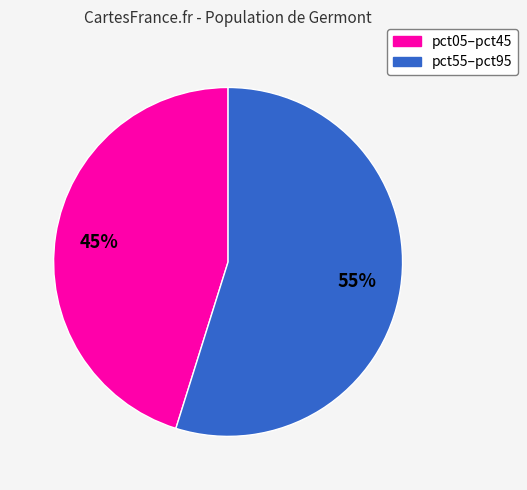

To the nearest percent, what is the average slice percentage?

50%